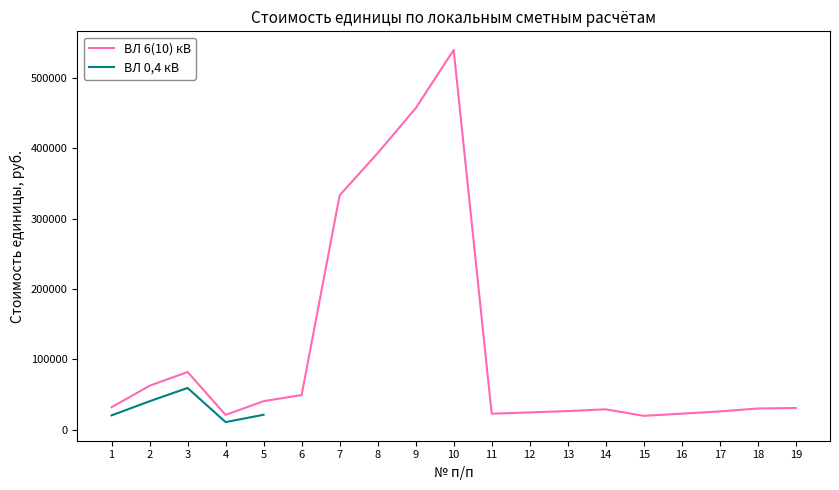

True or false: ВЛ 6(10) кВ has more than 2 points higher than both neighbors.

True